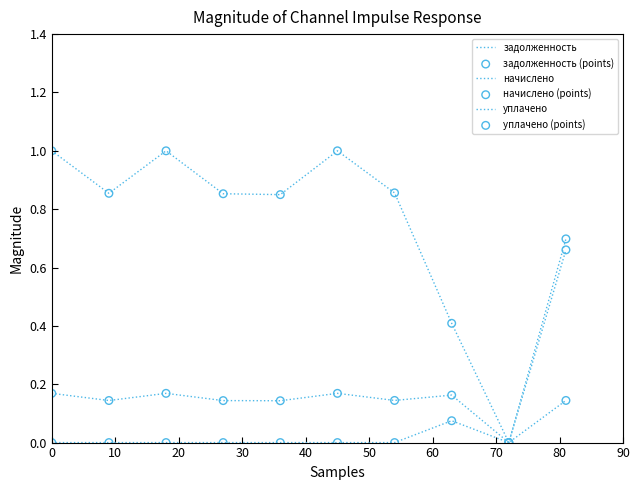

How many lines are shown in the chart?

3